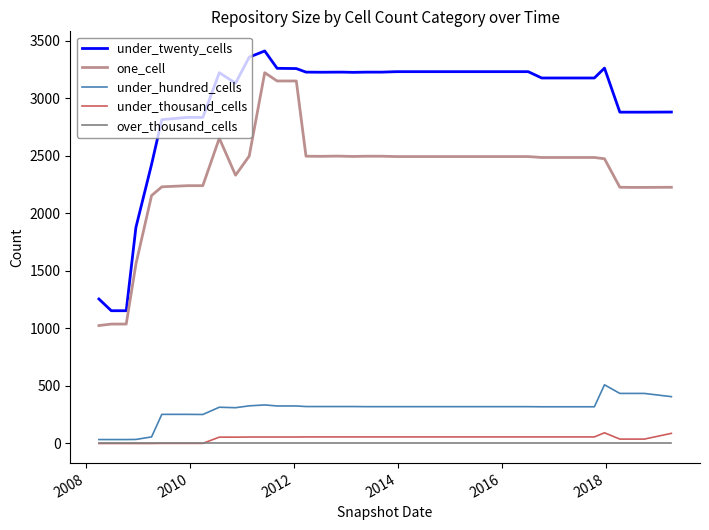

What is the highest value of the under_hundred_cells series?

510